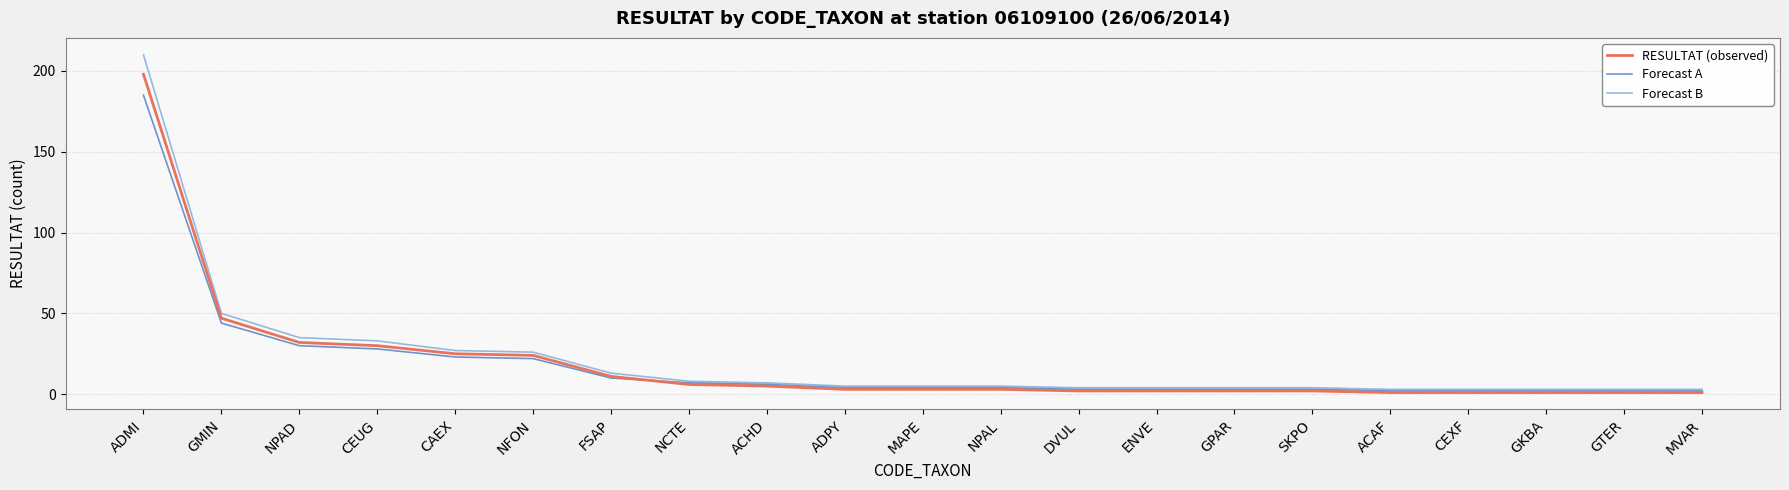

Is it true that Forecast A equals 2 at MVAR?

True